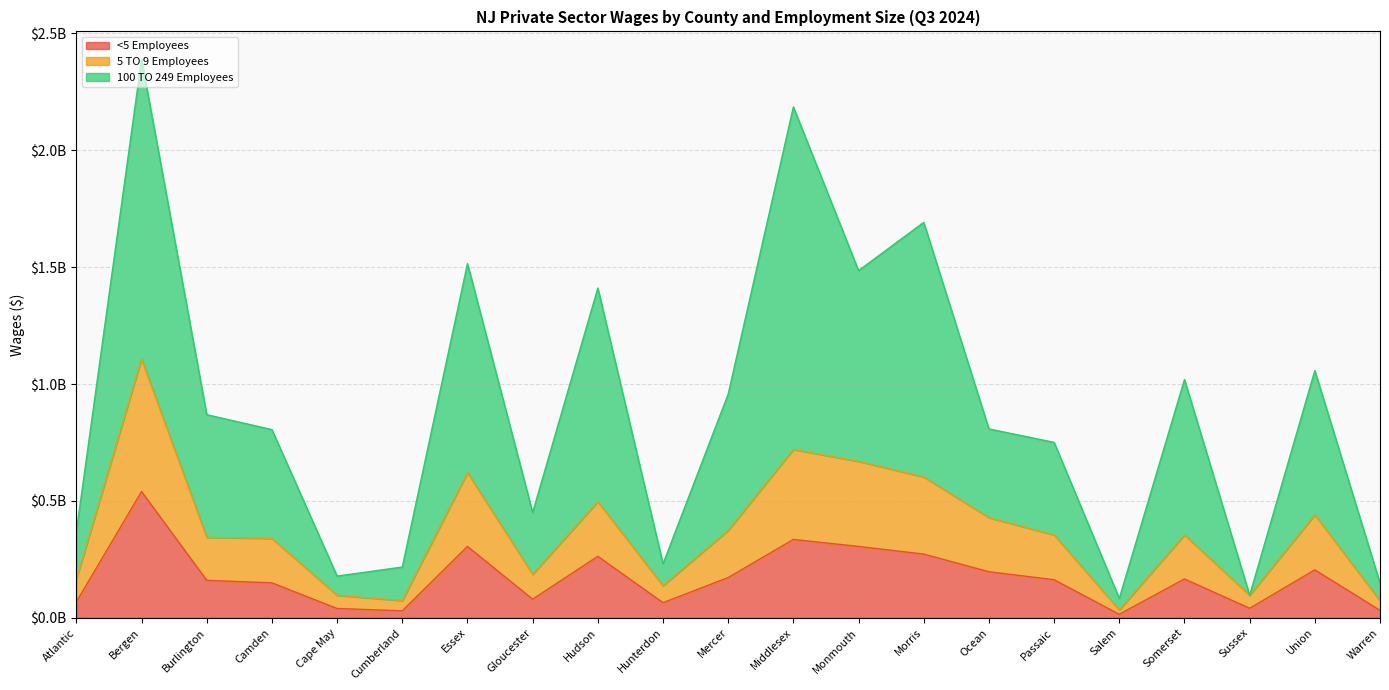

How many values in the 100 TO 249 Employees series exceed 808027091?

10